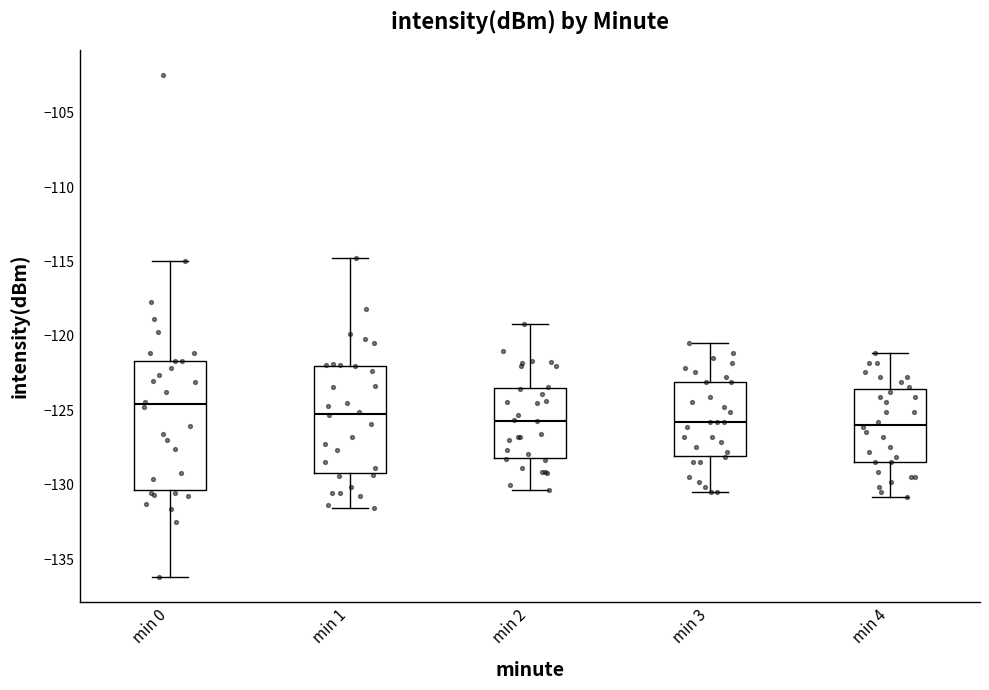

Reading left to right, transcribe this box plot: for each box, give where its median line is, the range the box spans, and where its two whiskers end, as read against the y-axis. The values are not printed on the chart, so give them approximately, as read against the axis.

min 0: median -124.5, box -130.5 to -121.5, whiskers -136.0 to -115.0
min 1: median -125.0, box -129.0 to -122.0, whiskers -131.5 to -115.0
min 2: median -125.5, box -128.0 to -123.5, whiskers -130.5 to -119.0
min 3: median -126.0, box -128.0 to -123.0, whiskers -130.5 to -120.5
min 4: median -126.0, box -128.5 to -123.5, whiskers -131.0 to -121.0